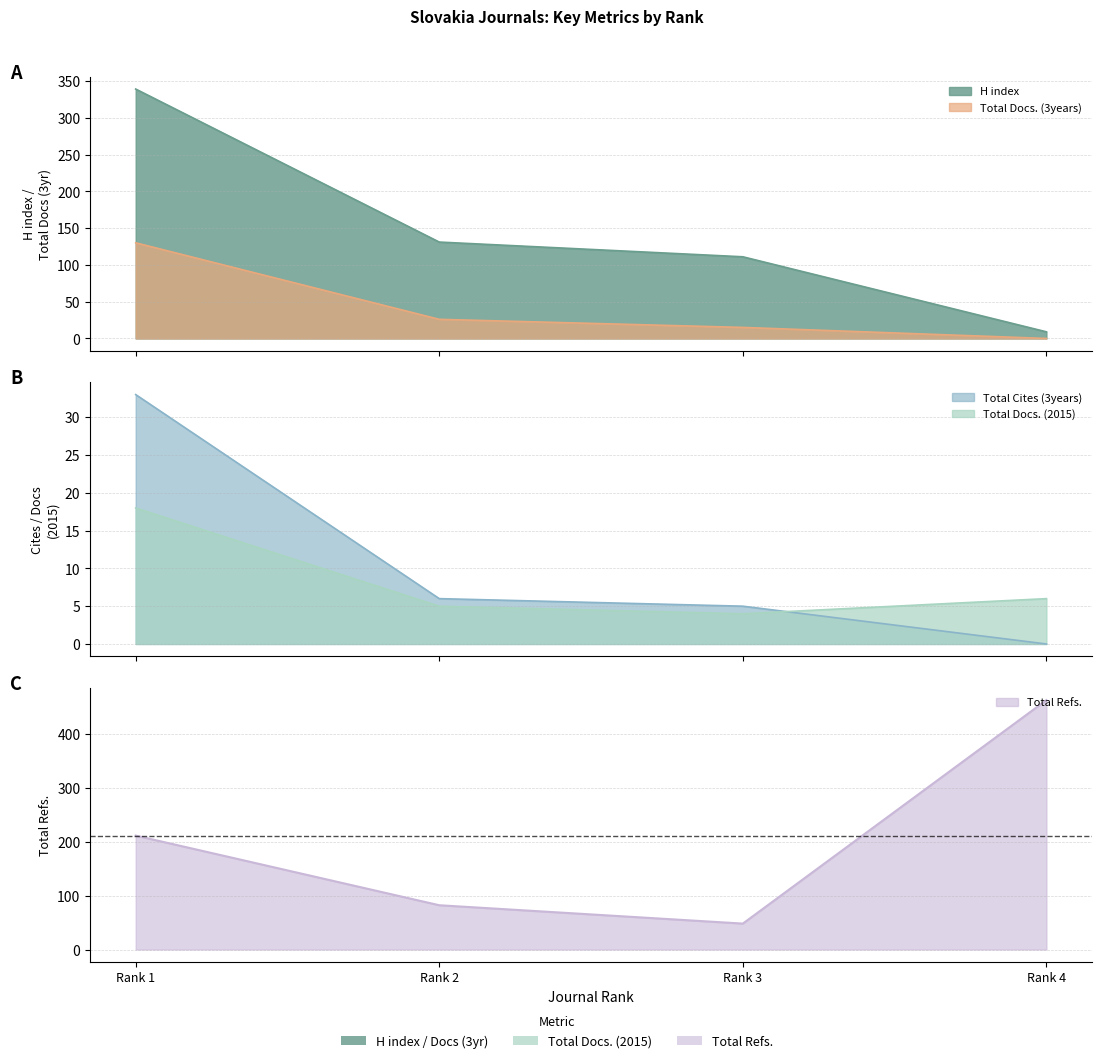

Where do Total Cites (3years) and Total Docs. (2015) first cross each other?

Rank 3 and Rank 4